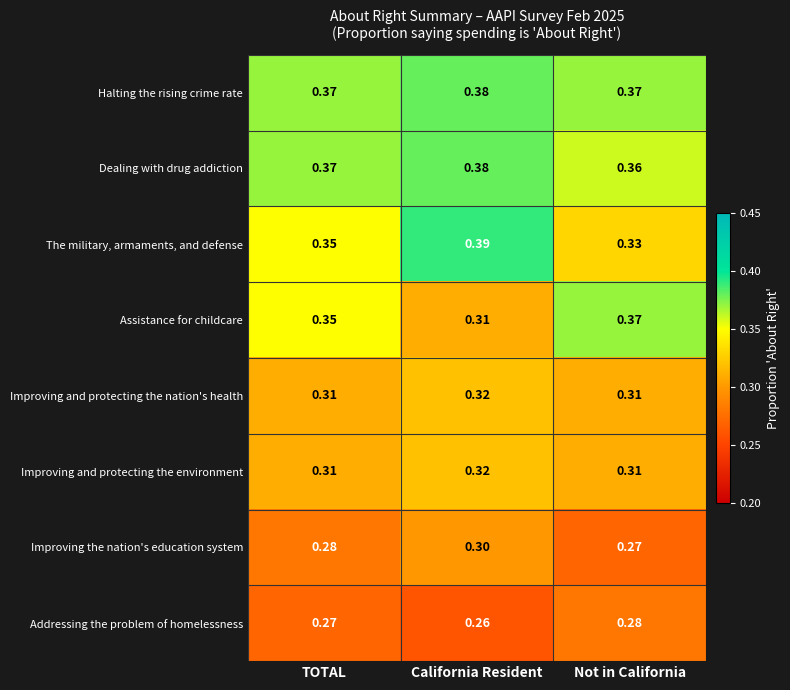

At which category is the sum across all series the highest?

California Resident